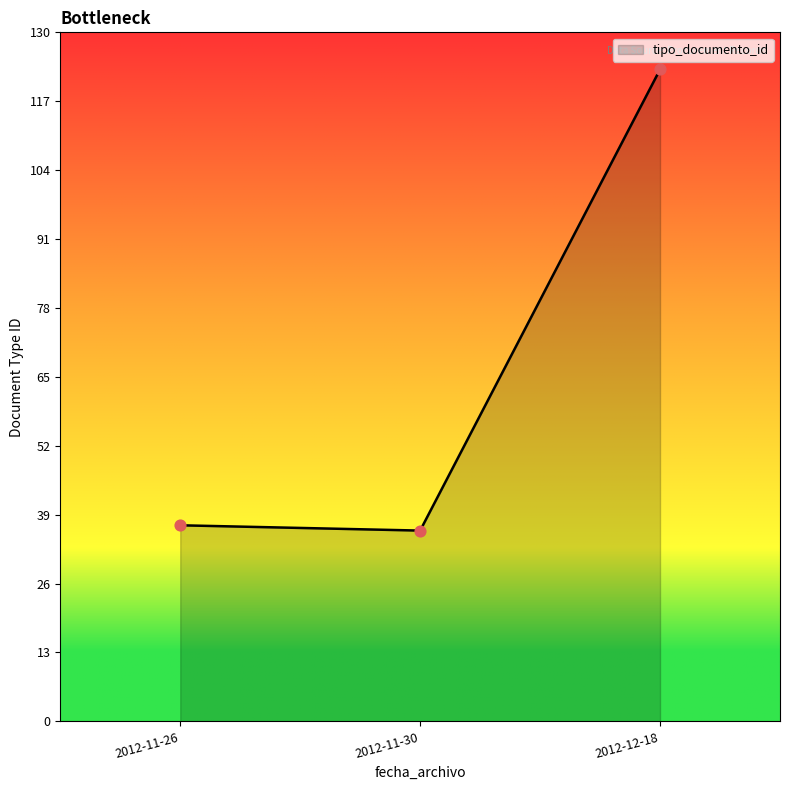

Which has a higher value, 2012-11-30 or 2012-12-18?

2012-12-18